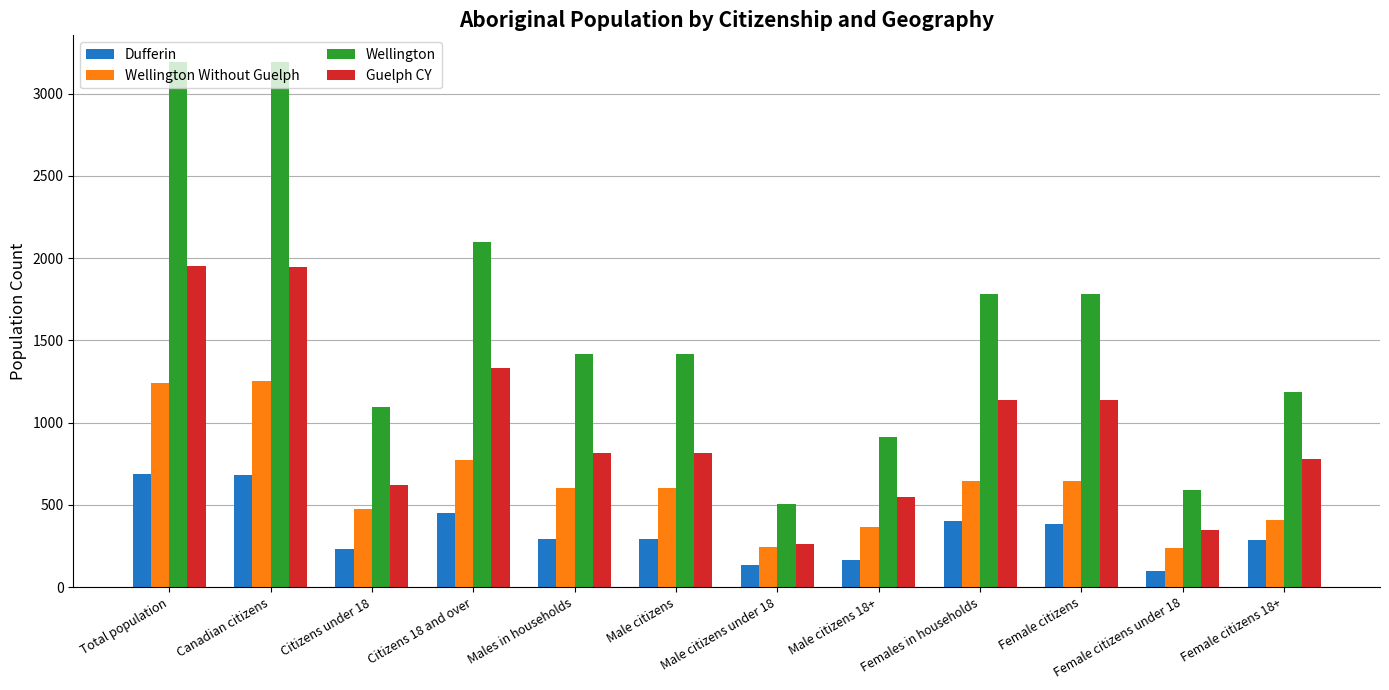

At Females in households, list the series in order from smallest to largest.

Dufferin, Wellington Without Guelph, Guelph CY, Wellington